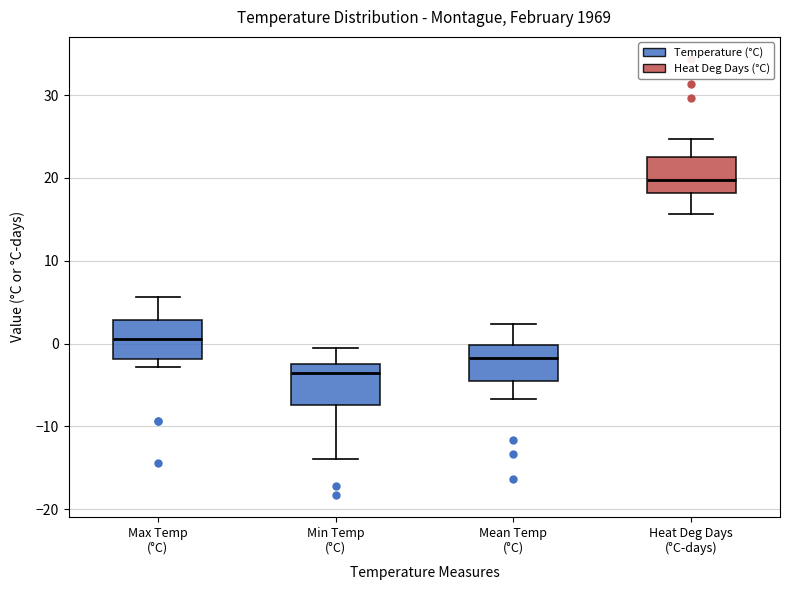

Reading left to right, transcribe this box plot: for each box, give where its median line is, the range the box spans, and where its two whiskers end, as read against the y-axis. The values are not printed on the chart, so give them approximately, as read against the axis.

Max Temp (°C): median 1, box -2 to 3, whiskers -3 to 6
Min Temp (°C): median -4, box -7 to -3, whiskers -14 to -1
Mean Temp (°C): median -2, box -5 to 0, whiskers -7 to 2
Heat Deg Days (°C-days): median 20, box 18 to 23, whiskers 16 to 25